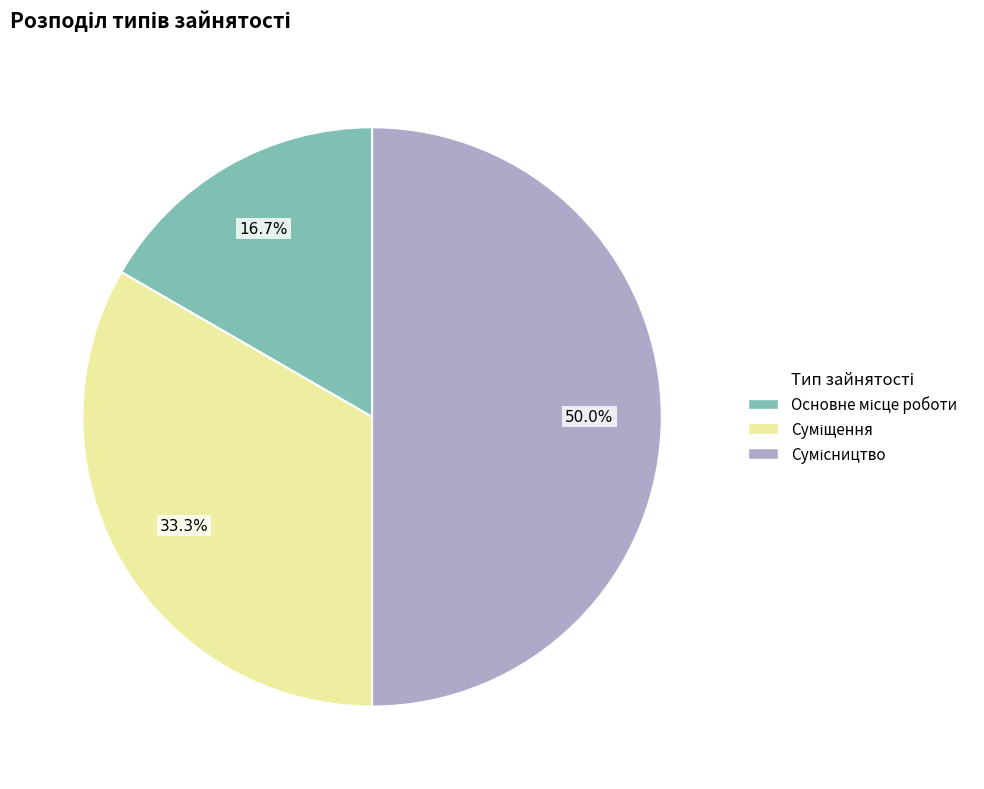

To the nearest percent, what is the combined percentage of Суміщення and Основне місце роботи?

50%